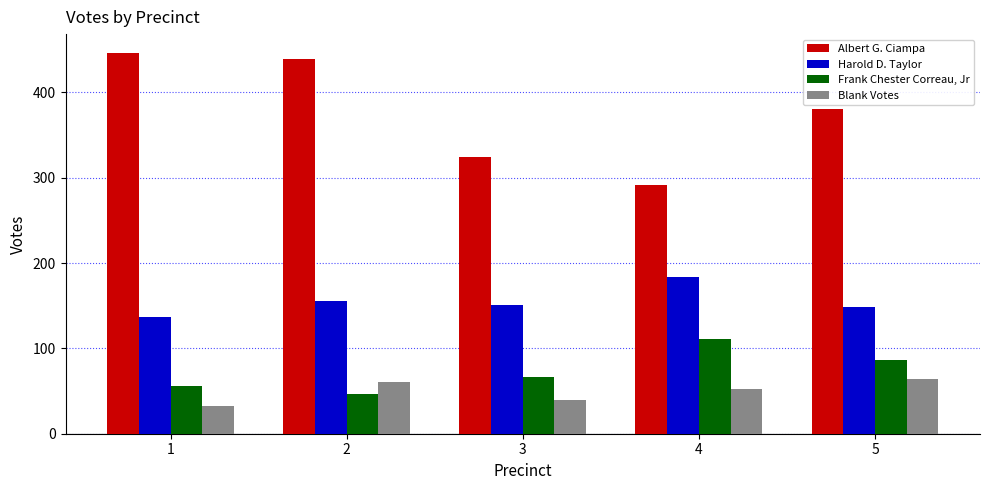

Reading left to right, transcribe all the data shown in this chart.

Albert G. Ciampa: 1=446	2=439	3=324	4=291	5=381
Harold D. Taylor: 1=137	2=155	3=151	4=184	5=148
Frank Chester Correau, Jr: 1=56	2=47	3=67	4=111	5=86
Blank Votes: 1=33	2=61	3=40	4=52	5=64